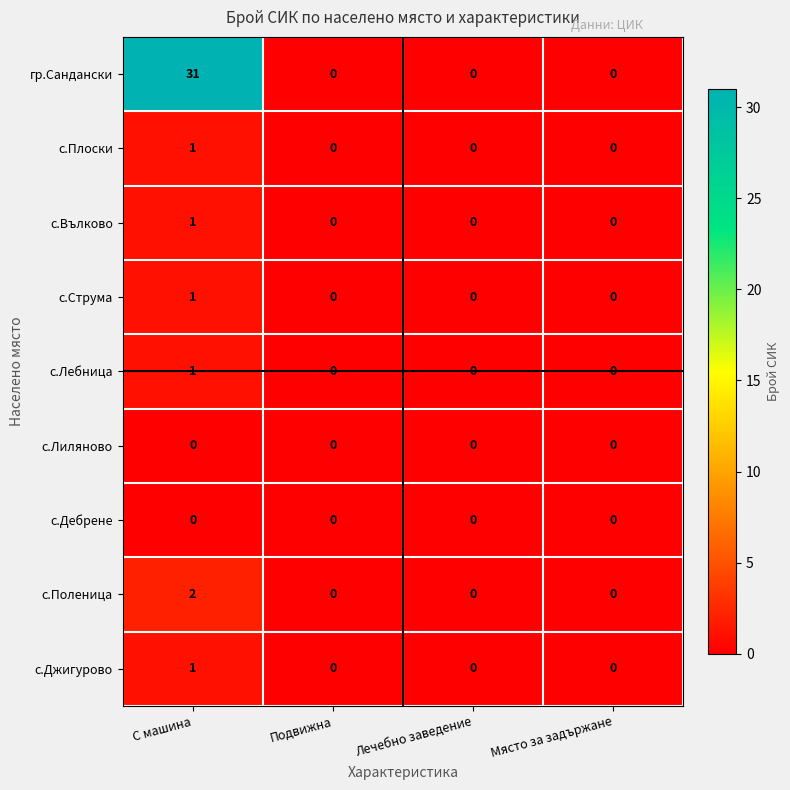

What is the greatest value displayed?

31